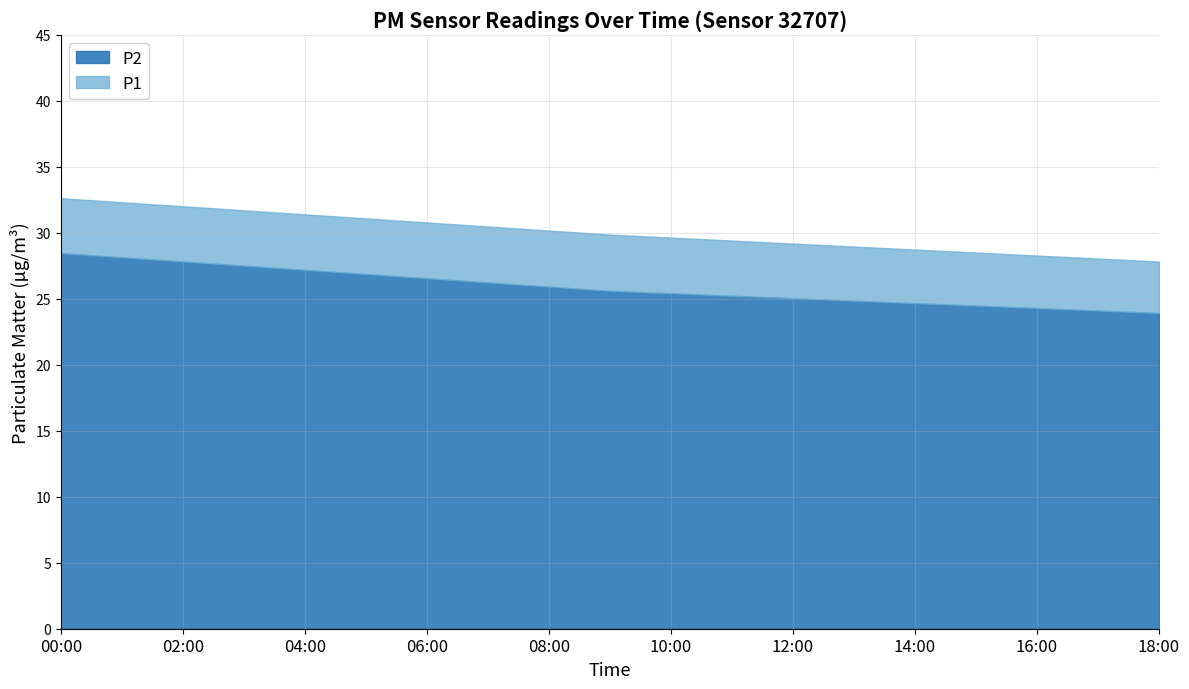

What is the difference between the maximum and minimum values in the P2 series?

4.5